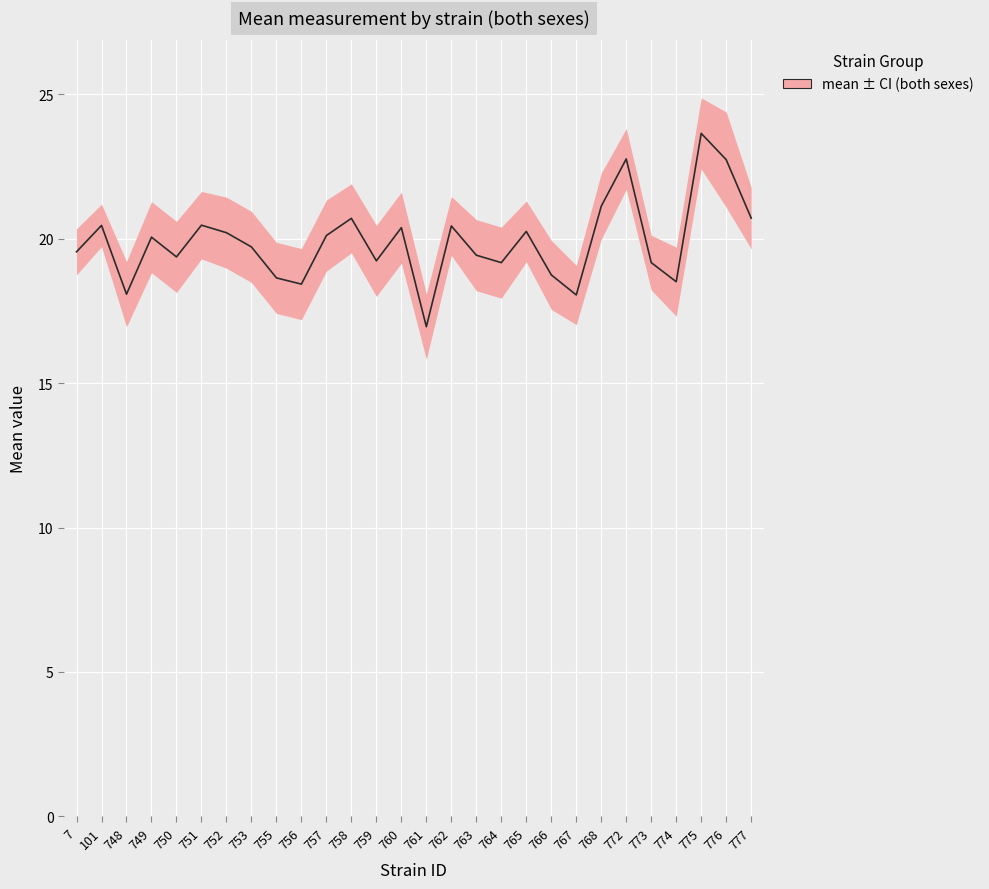

The value of mean at 7 is 4.2. True or false?

False